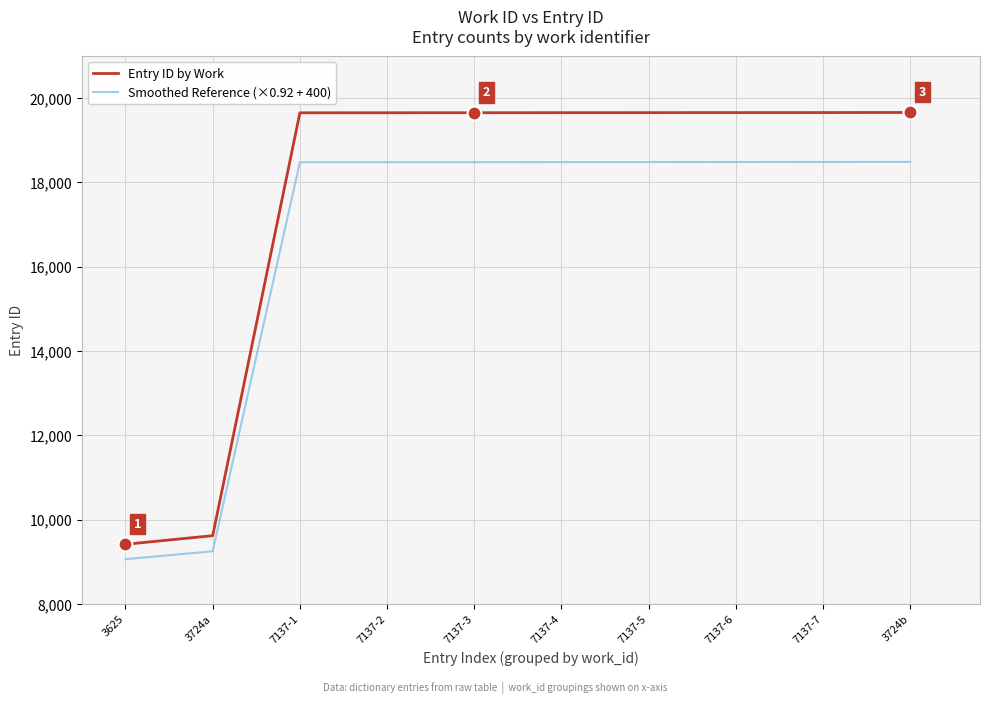

What are all the series names shown in the legend?

Entry ID by Work, Smoothed Reference (×0.92 + 400)